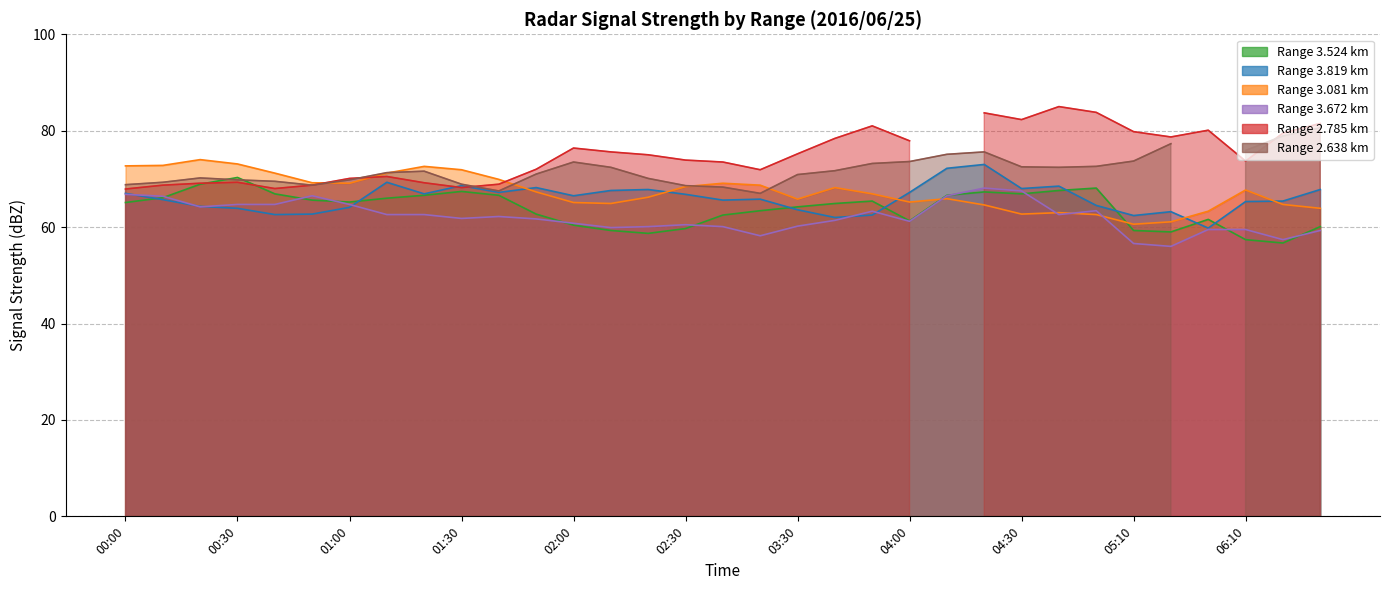

What is the sum of the 3.672 values at 01:30 and 02:30?

122.3